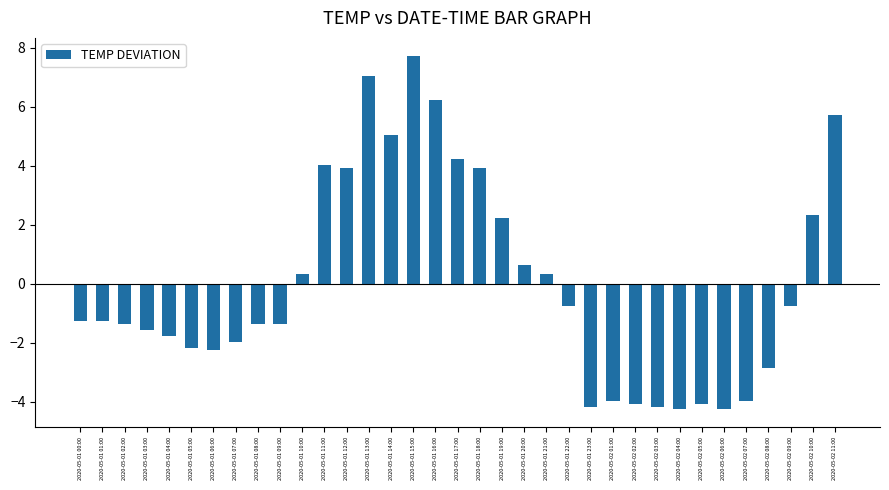

How many data points are less than -1?

19